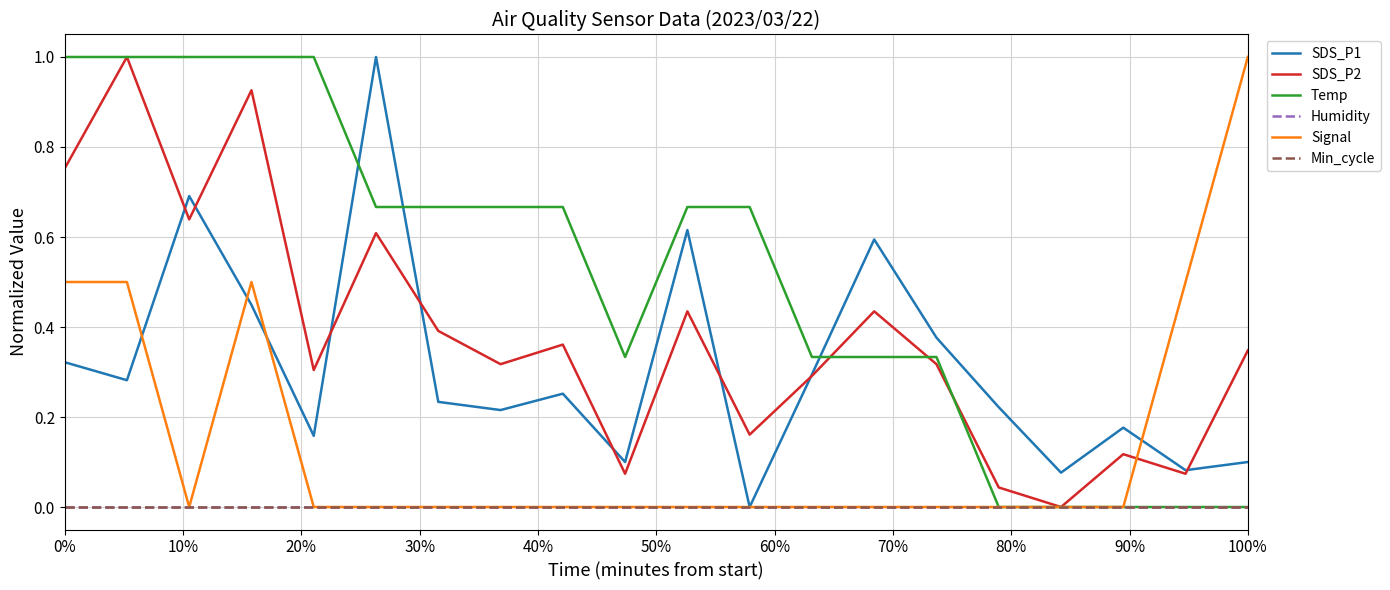

Is this an area chart (filled region under the line)?

No